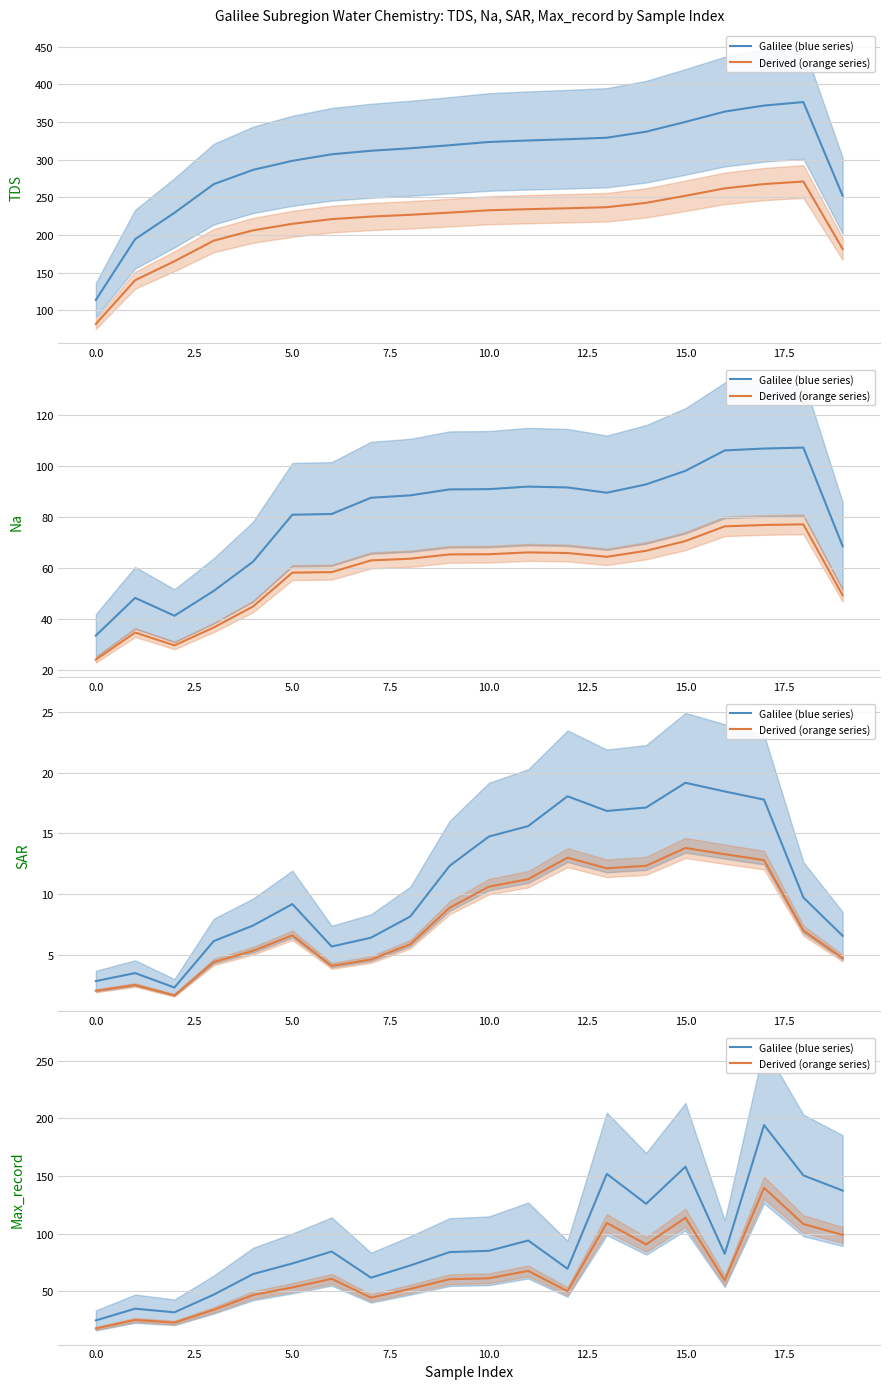

What is the spread (max minus min) of values at 16?

23.1